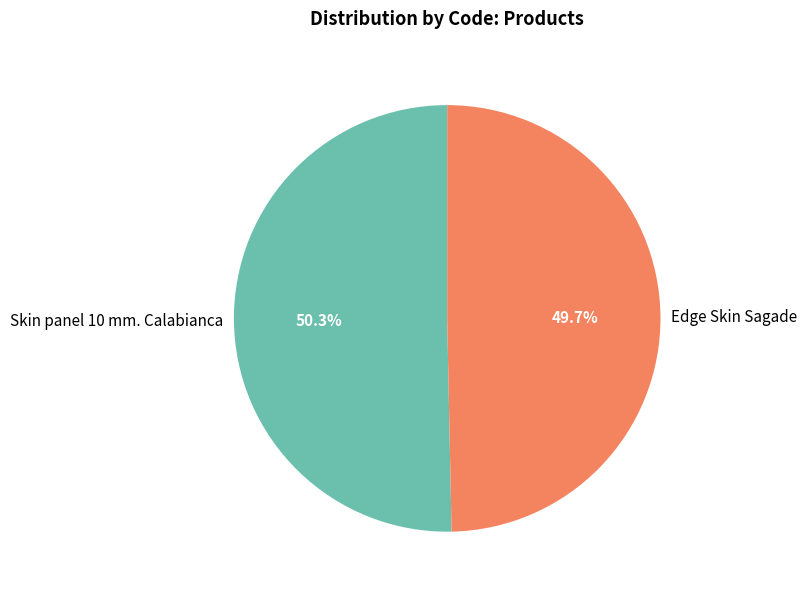

Is there a majority slice in this chart?

Yes